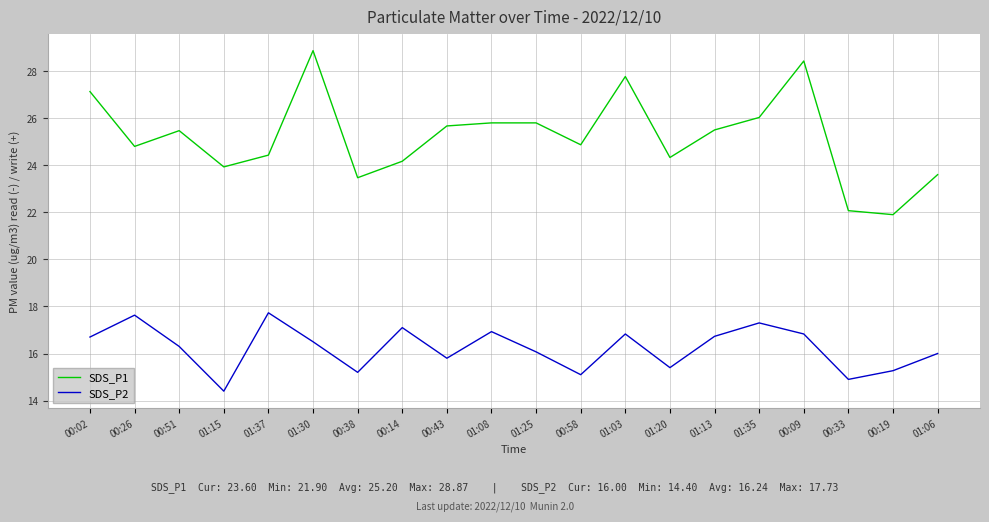

What is the difference between the highest and lowest values at 01:06?

7.6